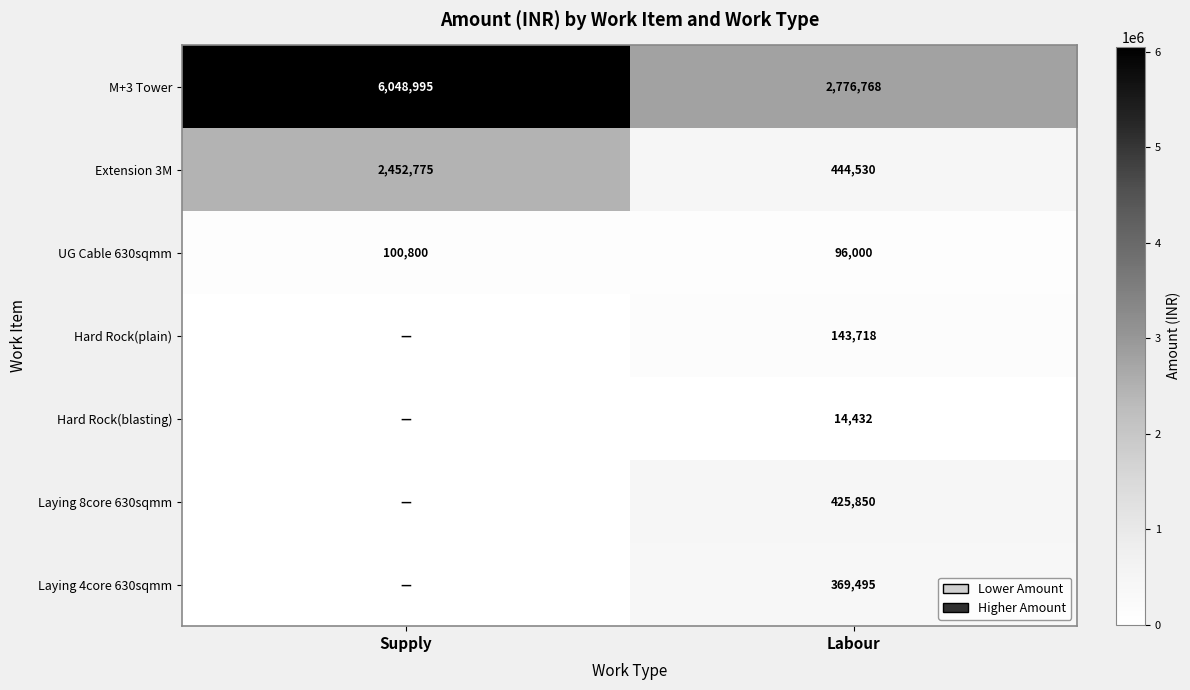

List the labels in order of M+3 Tower value, smallest first.

Labour, Supply